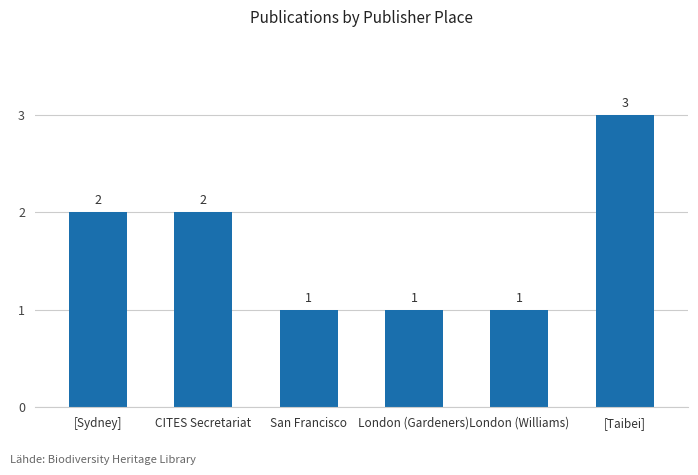

How many values are between 1 and 2?

5